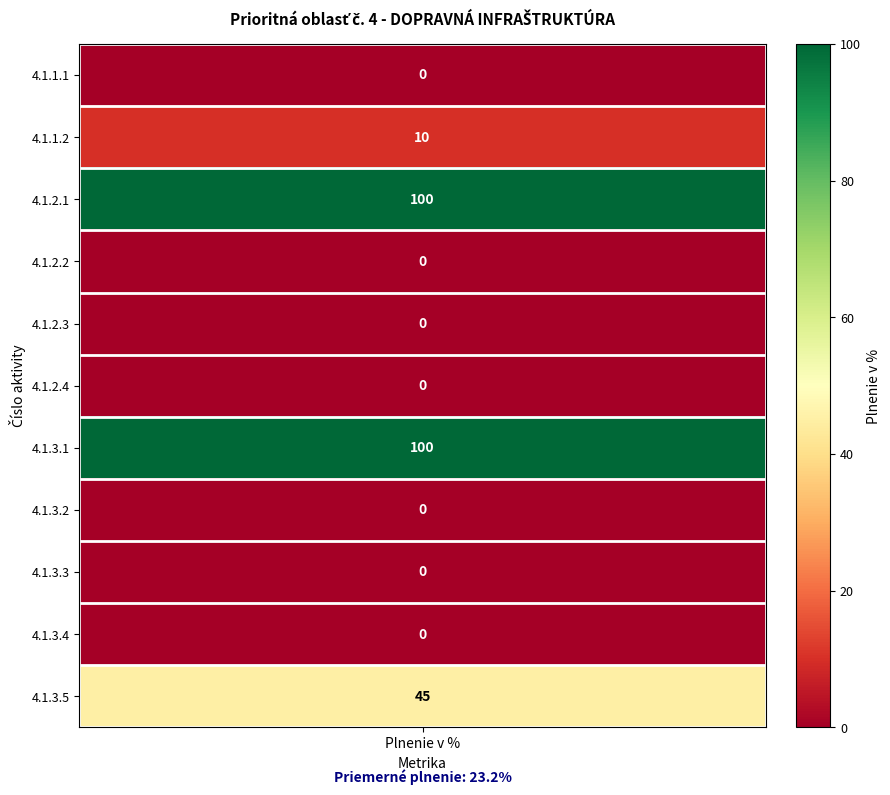

Count the number of values greater than 0.

4